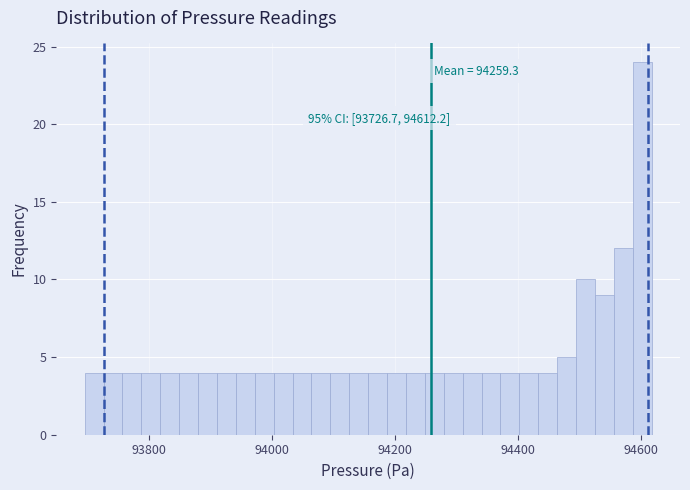

Around what value on the x-axis is the tallest bar? Give the approximate position of its centre, as read against the axis.

94600